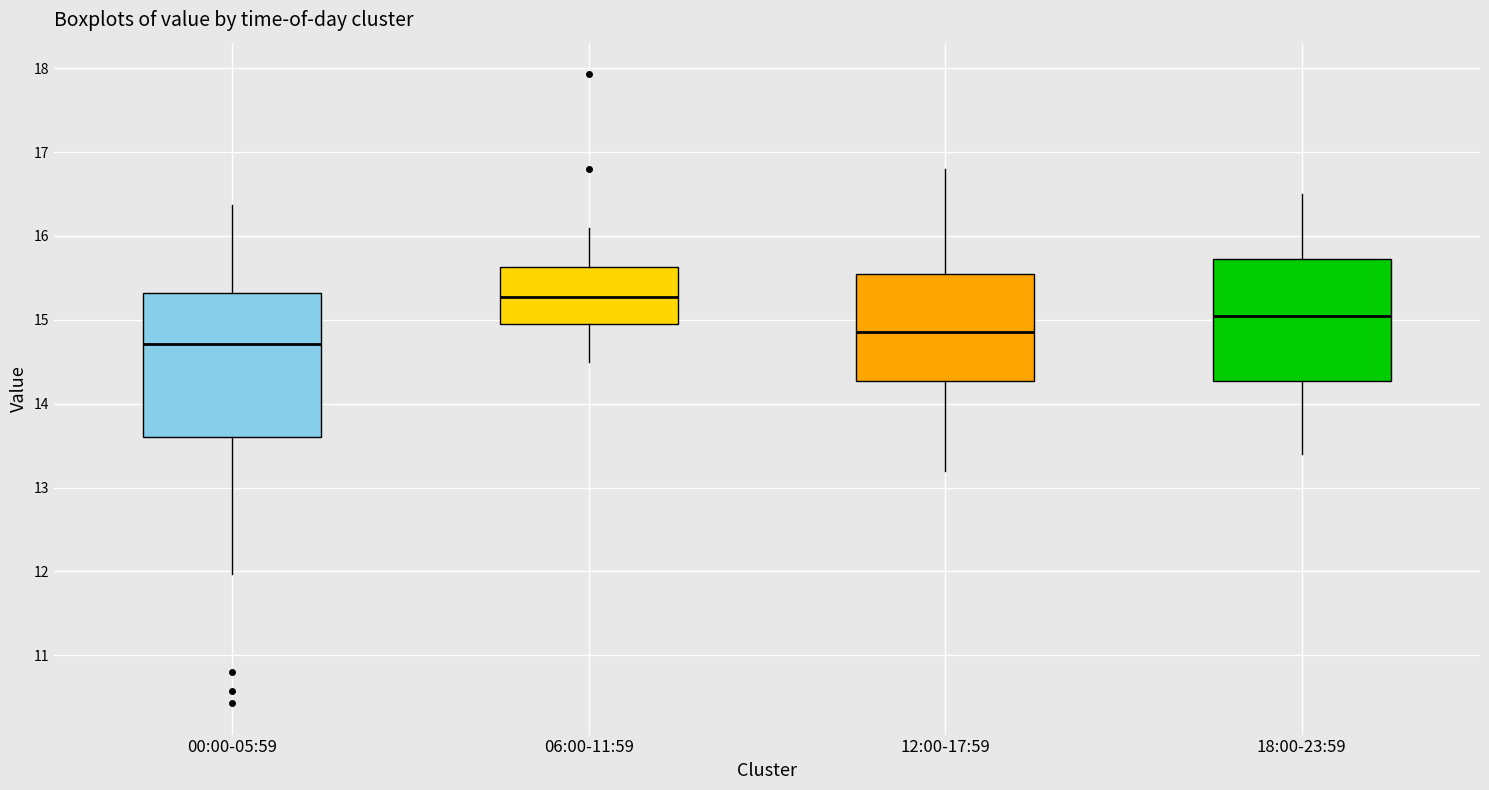

Which box's median line is the highest?

06:00-11:59